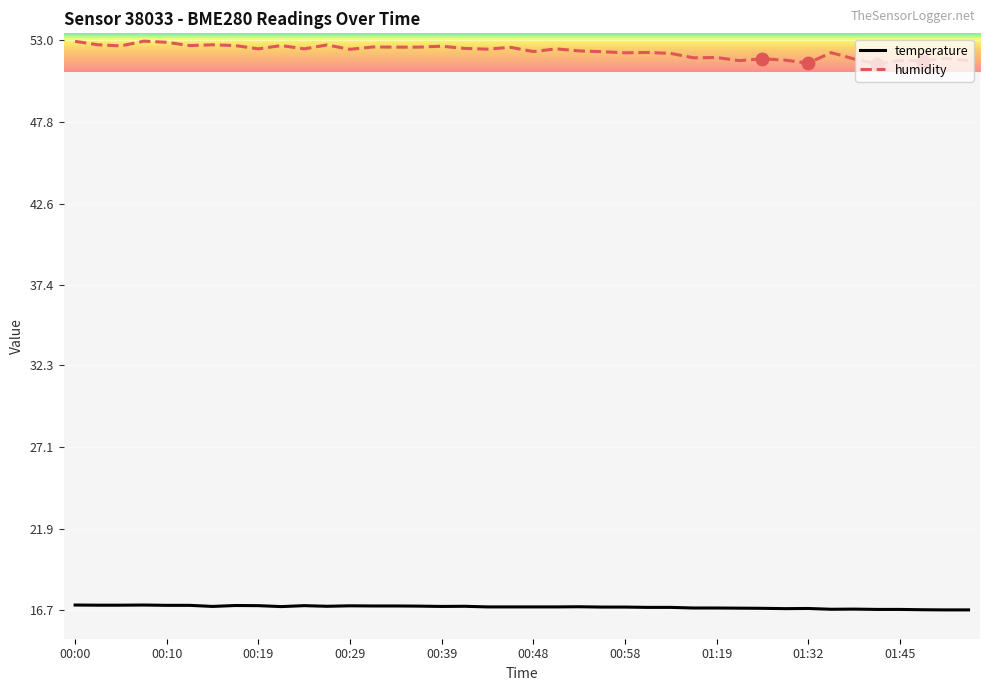

Which series has the largest total across all categories?

humidity